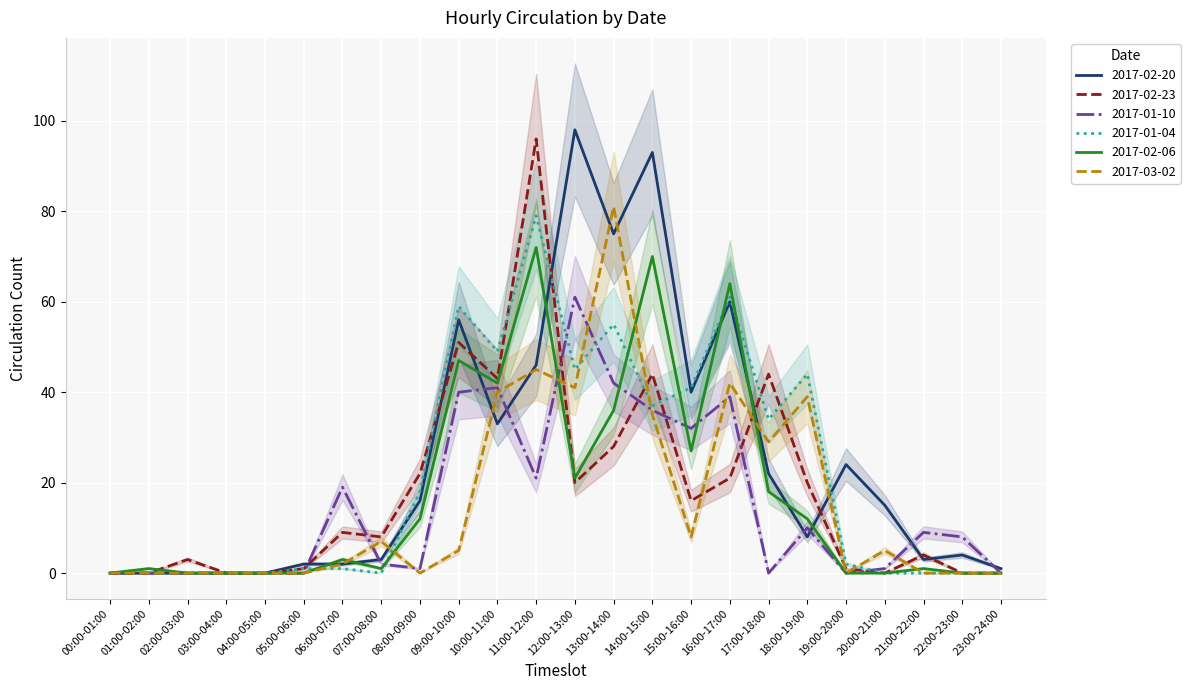

True or false: 2017-02-06 and 2017-02-20 intersect in this chart.

True